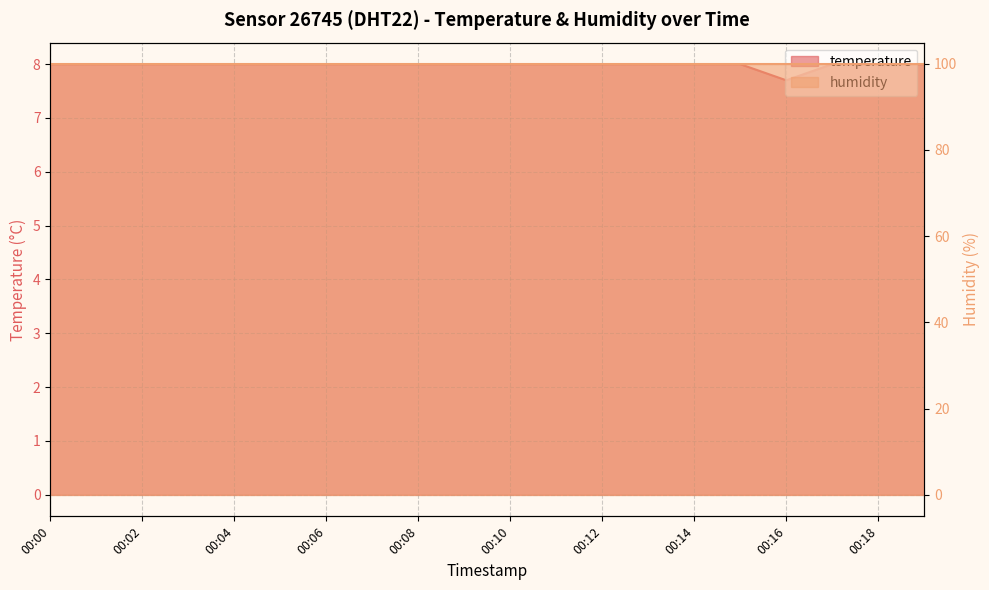

Which has a higher value, 00:12 or 00:19?

00:12